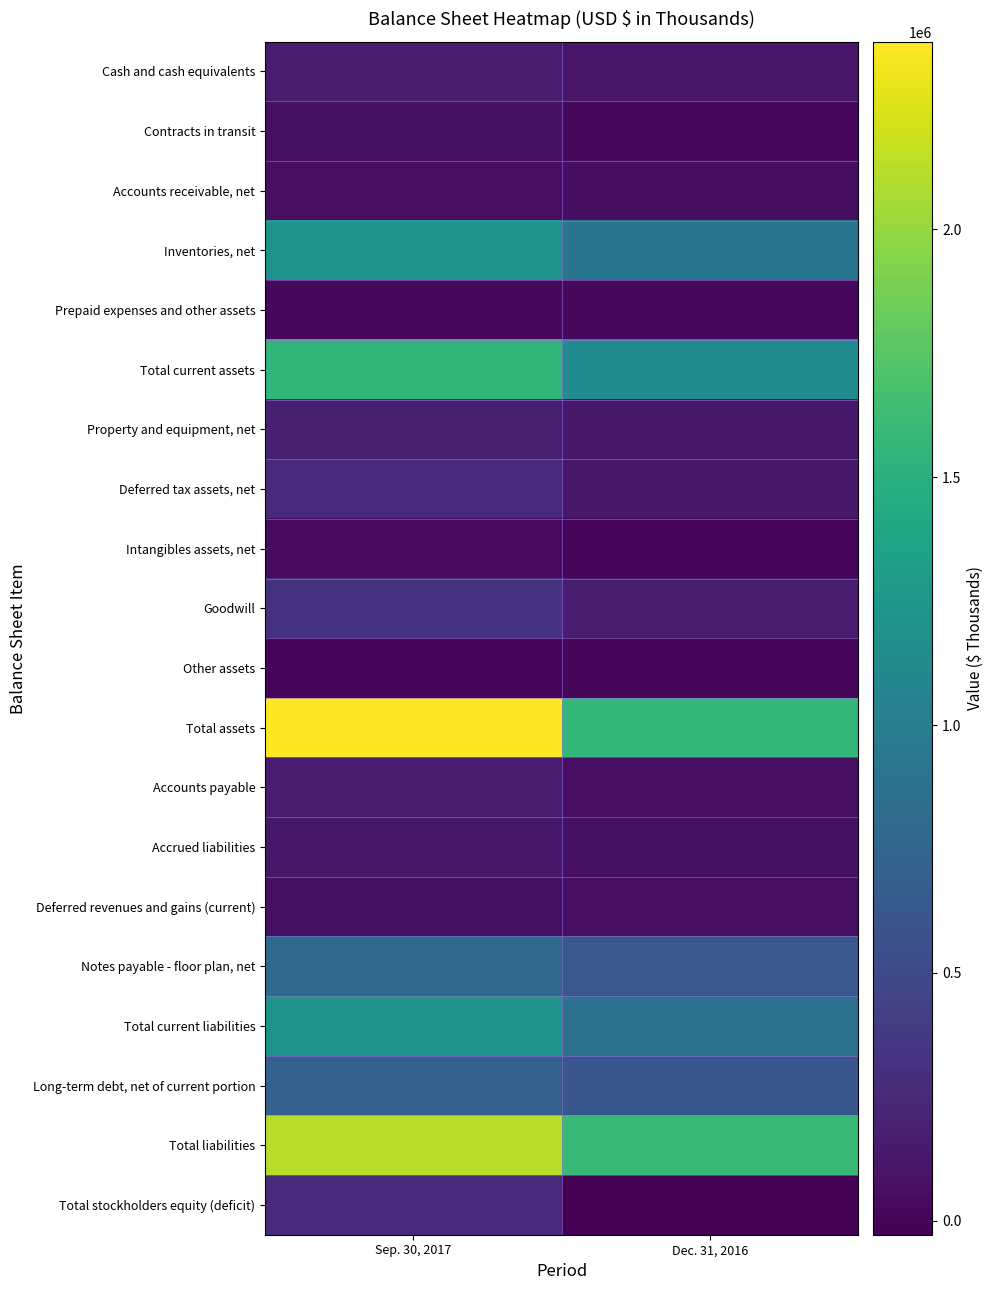

Reading left to right, extract all data points from this chart.

Cash and cash equivalents: Sep. 30, 2017=163225	Dec. 31, 2016=114196
Contracts in transit: Sep. 30, 2017=79499	Dec. 31, 2016=29012
Accounts receivable, net: Sep. 30, 2017=73700	Dec. 31, 2016=58488
Inventories, net: Sep. 30, 2017=1204138	Dec. 31, 2016=909254
Prepaid expenses and other assets: Sep. 30, 2017=27685	Dec. 31, 2016=21755
Total current assets: Sep. 30, 2017=1548247	Dec. 31, 2016=1132705
Property and equipment, net: Sep. 30, 2017=183485	Dec. 31, 2016=130760
Deferred tax assets, net: Sep. 30, 2017=262433	Dec. 31, 2016=125878
Intangibles assets, net: Sep. 30, 2017=37972	Dec. 31, 2016=3386
Goodwill: Sep. 30, 2017=328402	Dec. 31, 2016=153105
Other assets: Sep. 30, 2017=17940	Dec. 31, 2016=17931
Total assets: Sep. 30, 2017=2378479	Dec. 31, 2016=1563765
Accounts payable: Sep. 30, 2017=158026	Dec. 31, 2016=68655
Accrued liabilities: Sep. 30, 2017=125349	Dec. 31, 2016=78044
Deferred revenues and gains (current): Sep. 30, 2017=78934	Dec. 31, 2016=68643
Notes payable - floor plan, net: Sep. 30, 2017=799682	Dec. 31, 2016=625185
Total current liabilities: Sep. 30, 2017=1204499	Dec. 31, 2016=865937
Long-term debt, net of current portion: Sep. 30, 2017=709507	Dec. 31, 2016=620303
Total liabilities: Sep. 30, 2017=2119535	Dec. 31, 2016=1591980
Total stockholders equity (deficit): Sep. 30, 2017=258944	Dec. 31, 2016=-28215